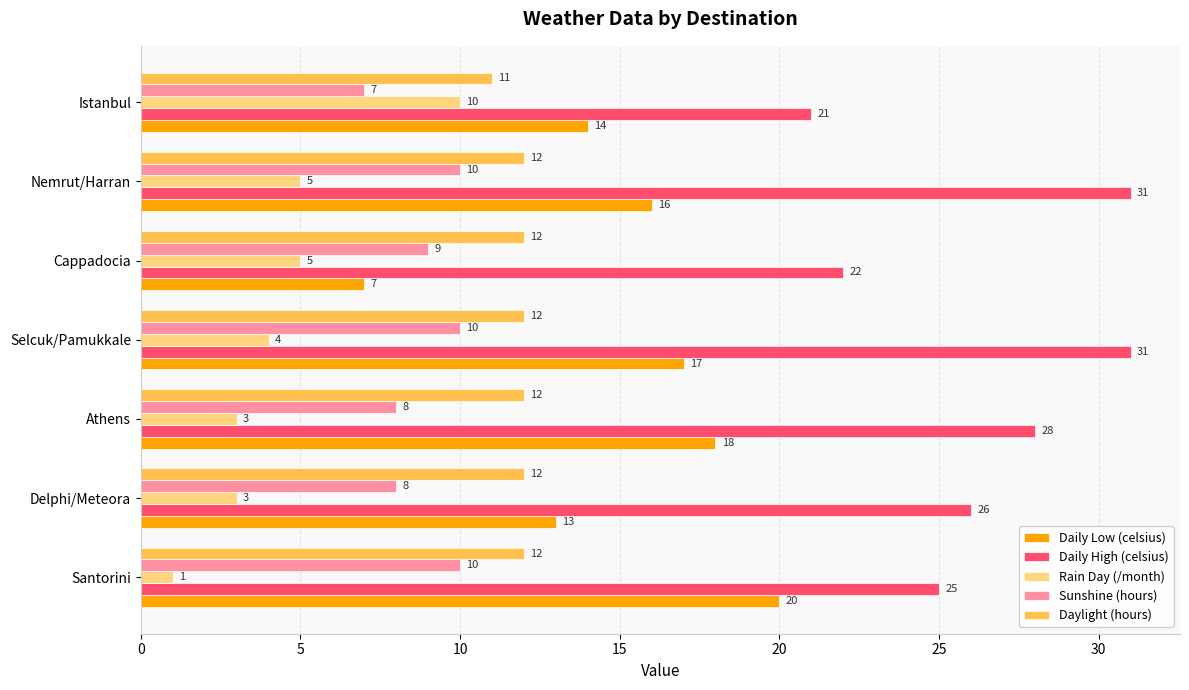

How many categories are shown in the chart?

7